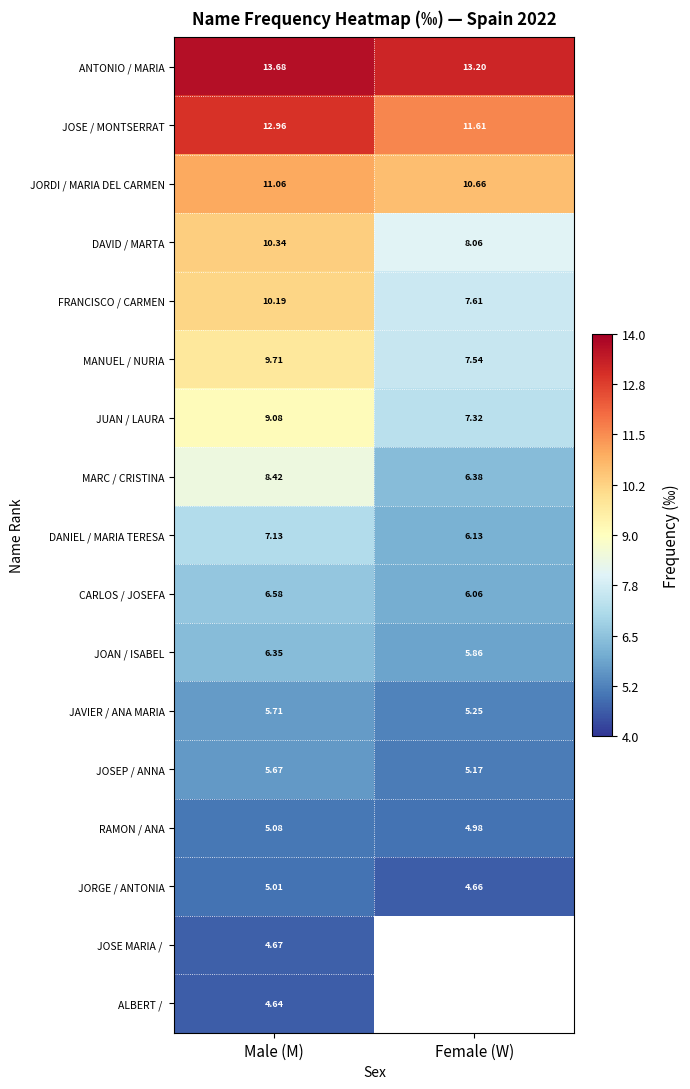

At which label does JAVIER / ANA MARIA reach its peak?

Male (M)